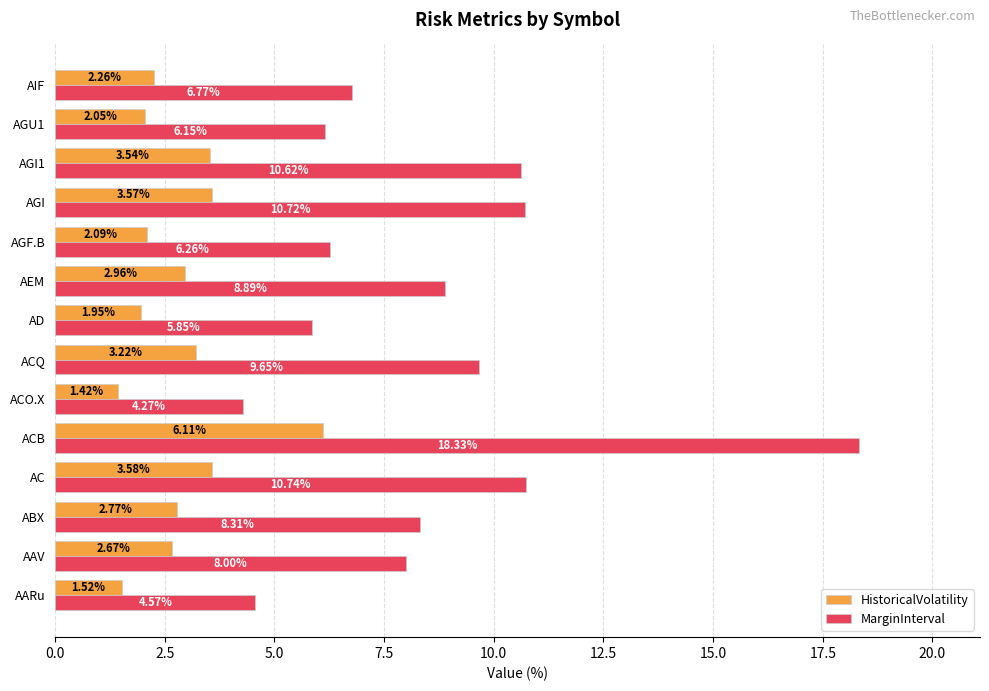

Which series has the largest total across all categories?

MarginInterval